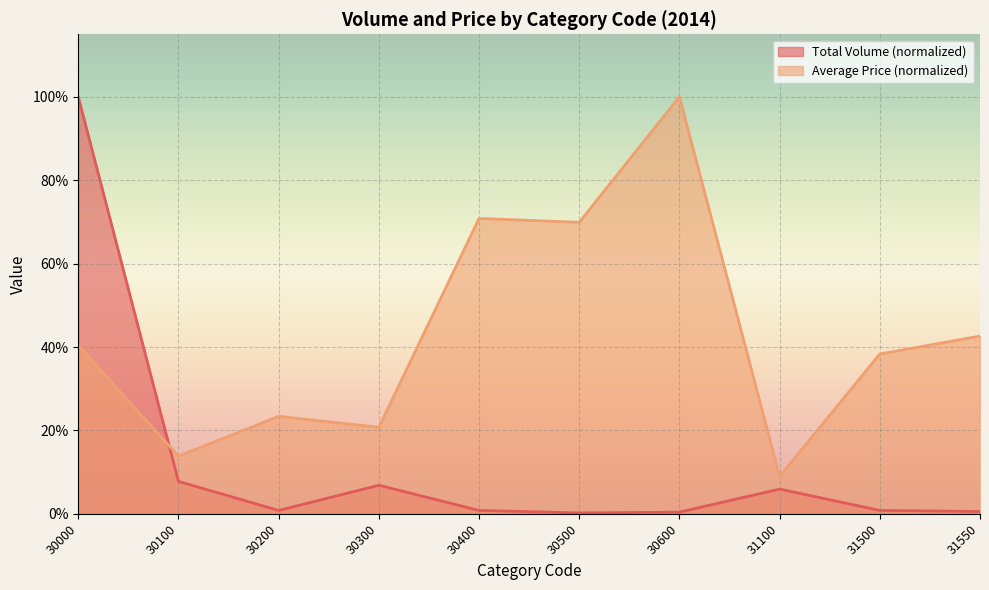

What are all the series names shown in the legend?

Total Volume (normalized), Average Price (normalized)